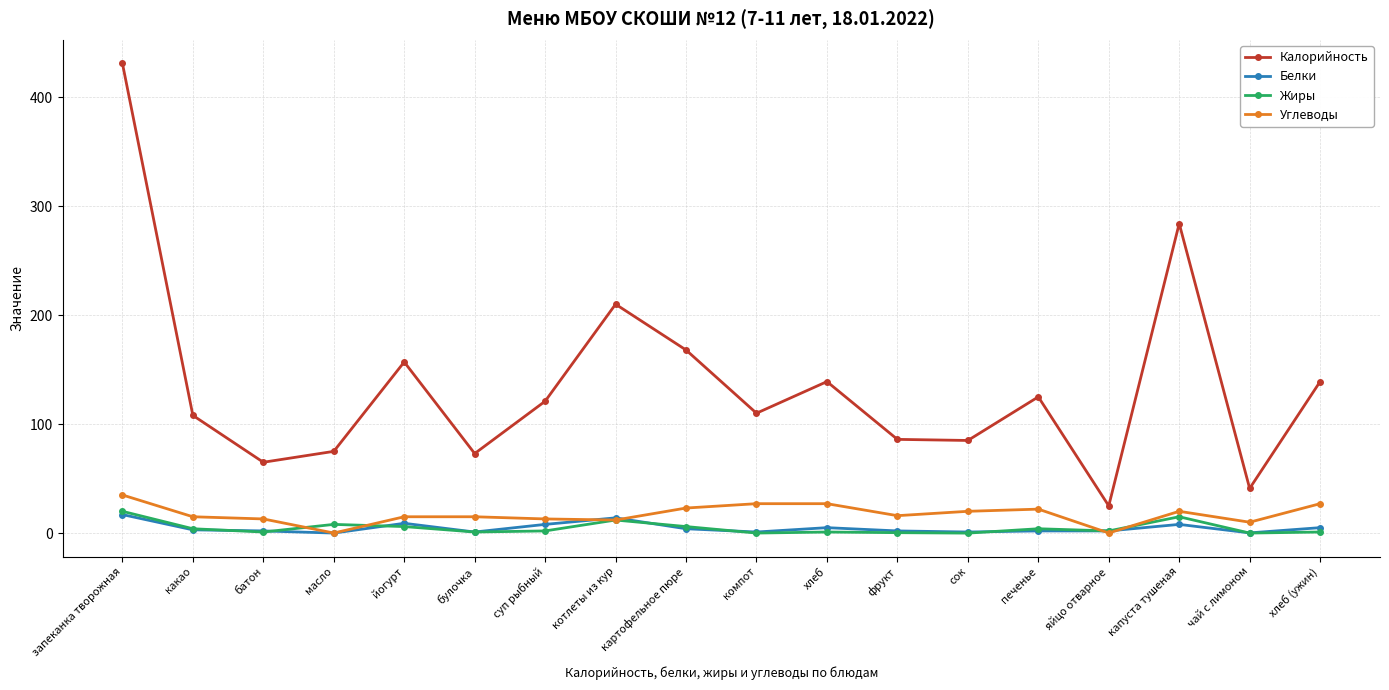

At which category is the sum across all series the highest?

запеканка творожная